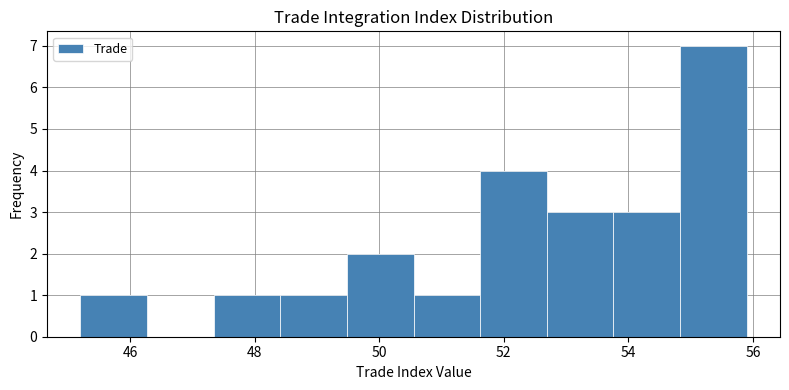

Which range on the x-axis has the tallest bar?

54.8 to 56.0